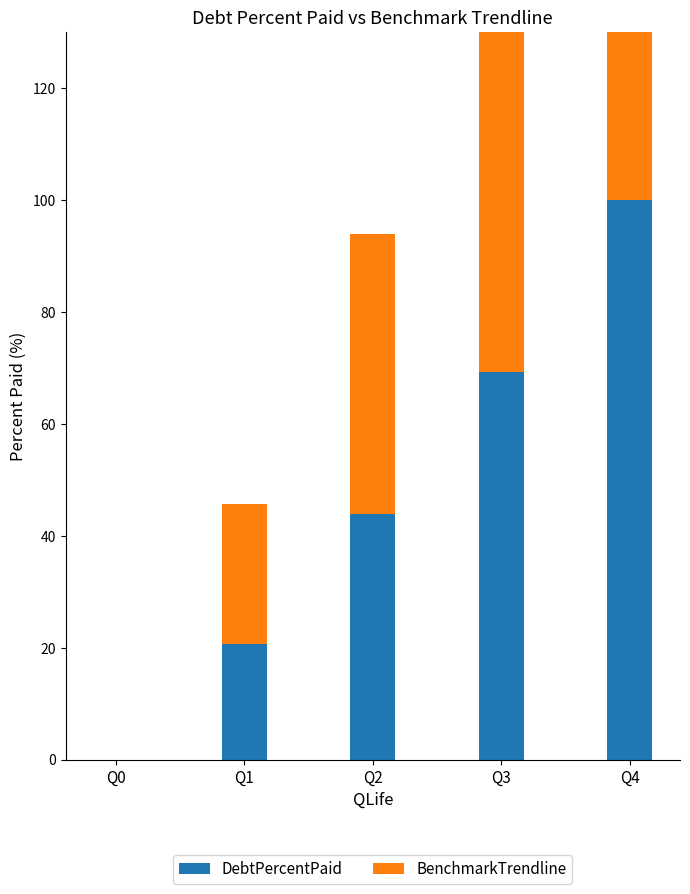

What is the average value of the BenchmarkTrendline series?

50.0